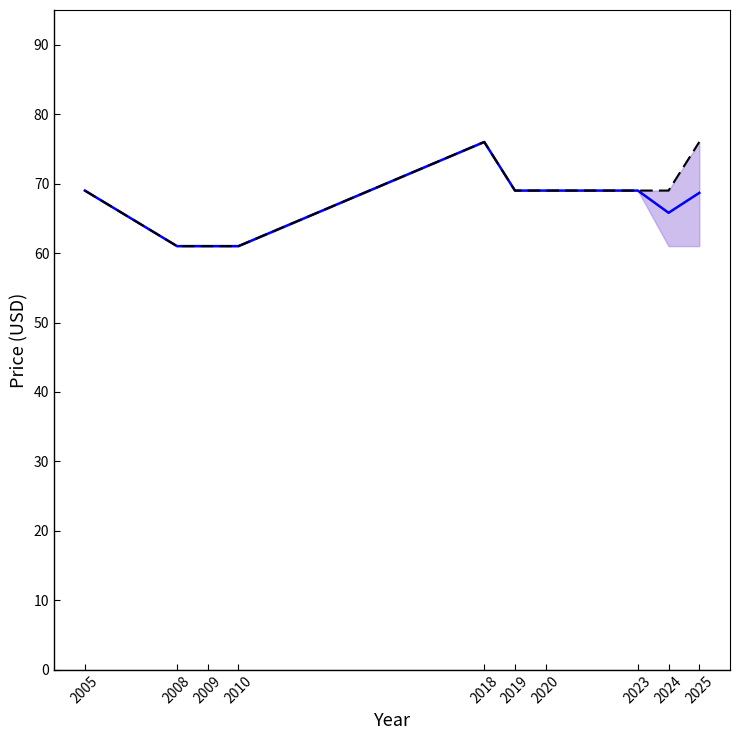

What is the average value of the Max Price (PRINT) series?

68.0